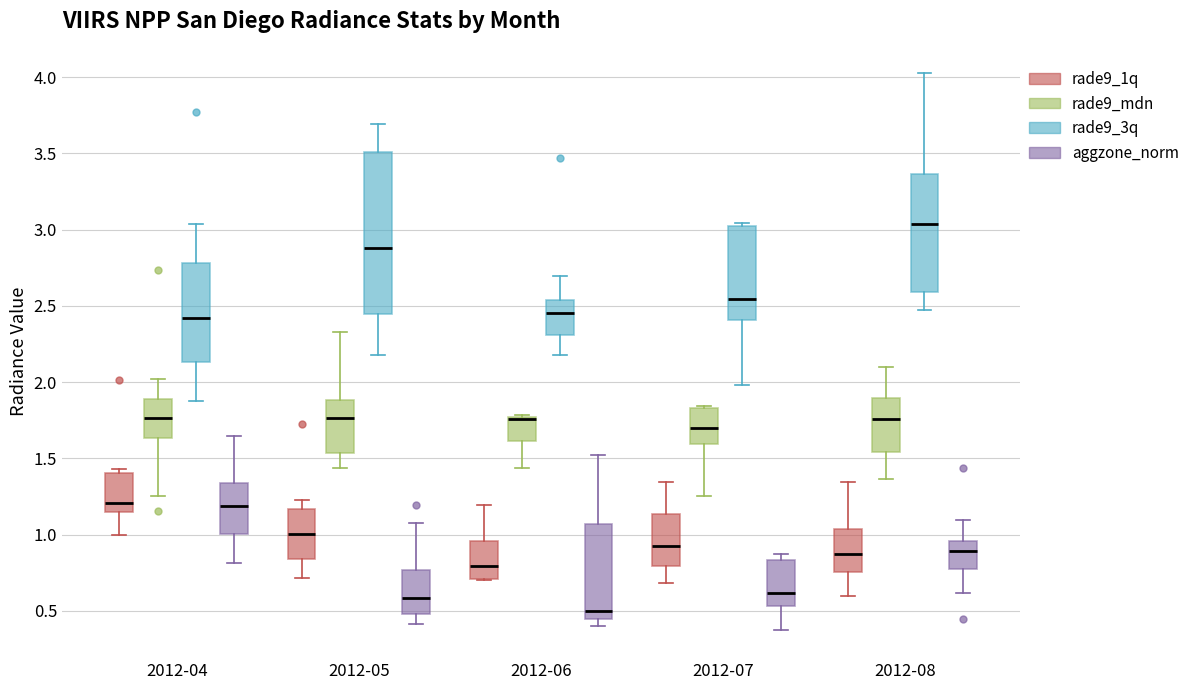

Reading left to right, transcribe this box plot: for each box, give where its median line is, the range the box spans, and where its two whiskers end, as read against the y-axis. The values are not printed on the chart, so give them approximately, as read against the axis.

2012-04 (rade9_1q): median 1.20, box 1.15 to 1.40, whiskers 1.00 to 1.45
2012-04 (rade9_mdn): median 1.75, box 1.65 to 1.90, whiskers 1.25 to 2.00
2012-04 (rade9_3q): median 2.40, box 2.15 to 2.80, whiskers 1.85 to 3.05
2012-04 (aggzone_norm): median 1.20, box 1.00 to 1.35, whiskers 0.80 to 1.65
2012-05 (rade9_1q): median 1.00, box 0.85 to 1.15, whiskers 0.70 to 1.25
2012-05 (rade9_mdn): median 1.75, box 1.55 to 1.90, whiskers 1.45 to 2.35
2012-05 (rade9_3q): median 2.90, box 2.45 to 3.50, whiskers 2.20 to 3.70
2012-05 (aggzone_norm): median 0.60, box 0.50 to 0.75, whiskers 0.40 to 1.10
2012-06 (rade9_1q): median 0.80, box 0.70 to 0.95, whiskers 0.70 to 1.20
2012-06 (rade9_mdn): median 1.75 (drawn on the box's upper edge), box 1.60 to 1.75, whiskers 1.45 to 1.80
2012-06 (rade9_3q): median 2.45, box 2.30 to 2.55, whiskers 2.20 to 2.70
2012-06 (aggzone_norm): median 0.50, box 0.45 to 1.05, whiskers 0.40 to 1.50
2012-07 (rade9_1q): median 0.95, box 0.80 to 1.15, whiskers 0.70 to 1.35
2012-07 (rade9_mdn): median 1.70, box 1.60 to 1.85, whiskers 1.25 to 1.85 (just above the box's upper edge)
2012-07 (rade9_3q): median 2.55, box 2.40 to 3.00, whiskers 2.00 to 3.05
2012-07 (aggzone_norm): median 0.60, box 0.55 to 0.85, whiskers 0.35 to 0.90
2012-08 (rade9_1q): median 0.85, box 0.75 to 1.05, whiskers 0.60 to 1.35
2012-08 (rade9_mdn): median 1.75, box 1.55 to 1.90, whiskers 1.35 to 2.10
2012-08 (rade9_3q): median 3.05, box 2.60 to 3.35, whiskers 2.45 to 4.05
2012-08 (aggzone_norm): median 0.90, box 0.75 to 0.95, whiskers 0.60 to 1.10